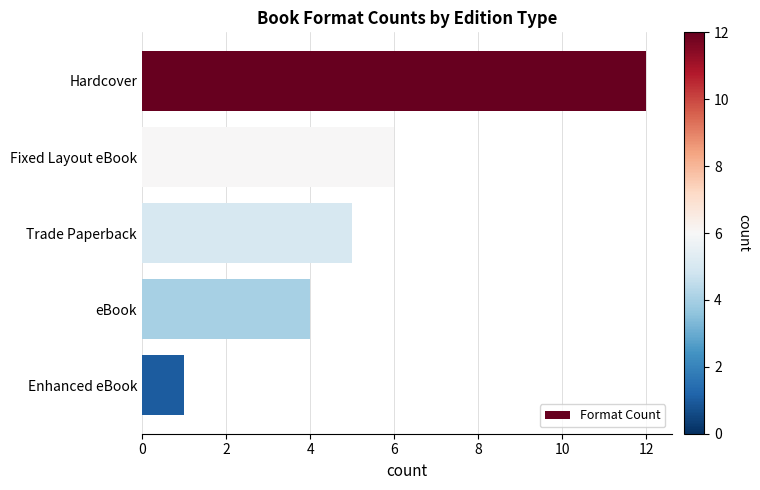

True or false: the data shows 8 at Hardcover.

False